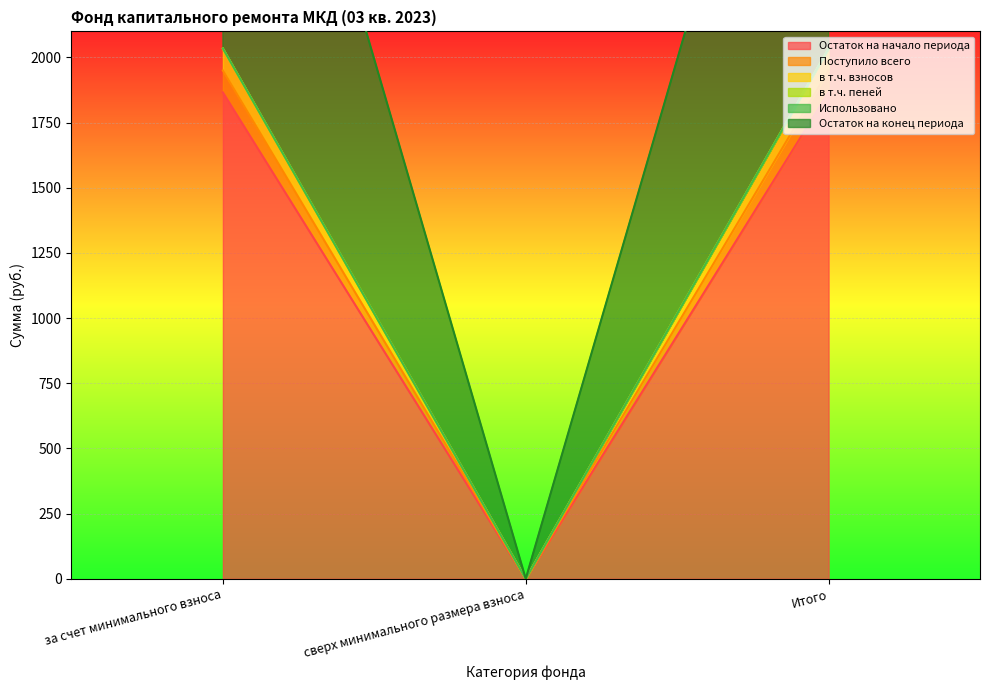

At which label does в т.ч. пеней first exceed 2034?

за счет минимального взноса